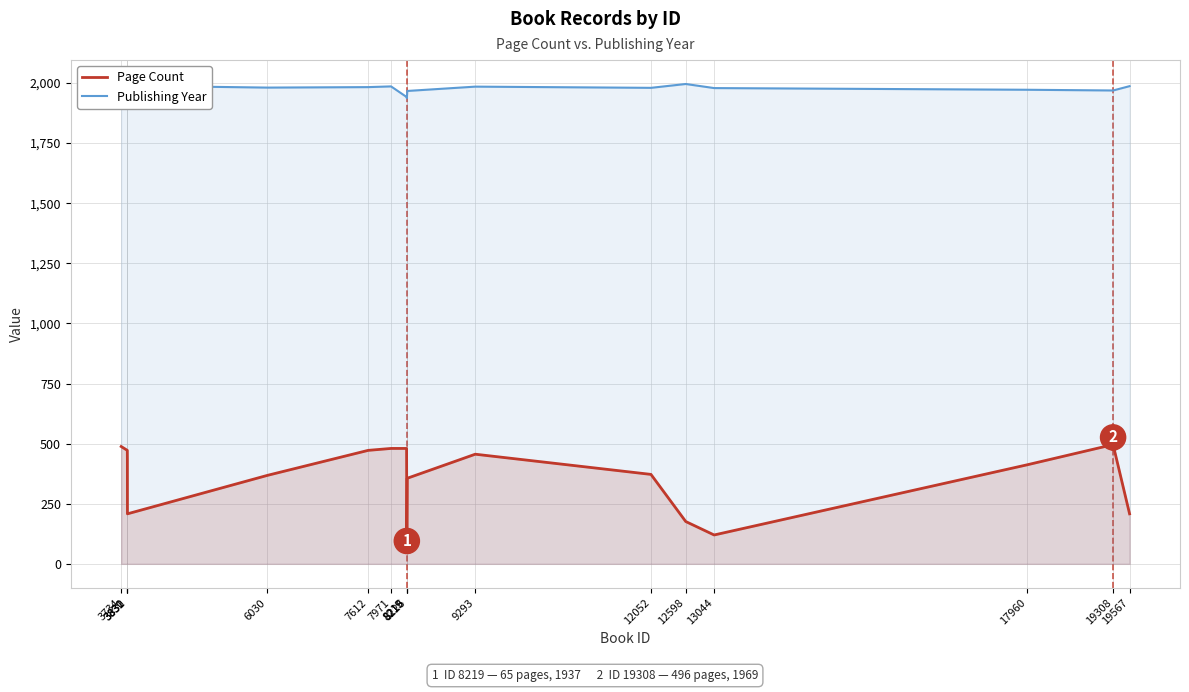

What is the sum of the Publishing Year values at 8219 and 19567?

3924